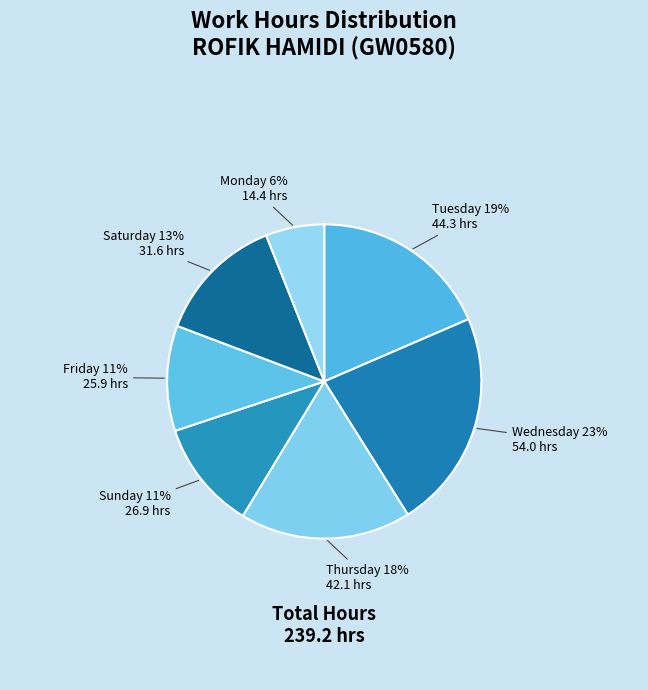

Approximately how many times larger is the value at Tuesday compared to Friday?

1.7